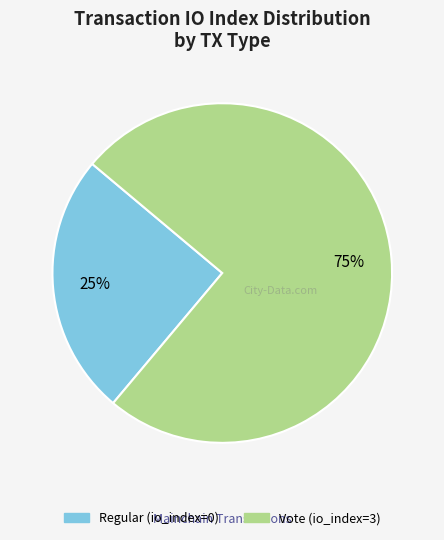

To the nearest percent, what is the combined percentage of Vote and Regular?

100%